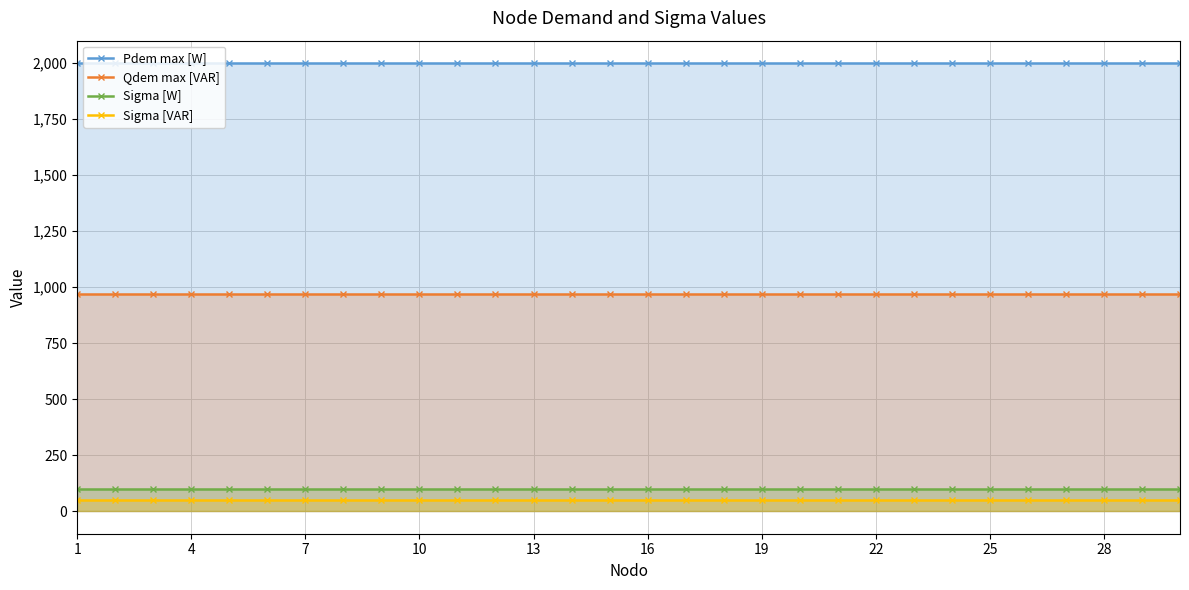

What are all the series names shown in the legend?

Pdem max [W], Qdem max [VAR], Sigma [W], Sigma [VAR]